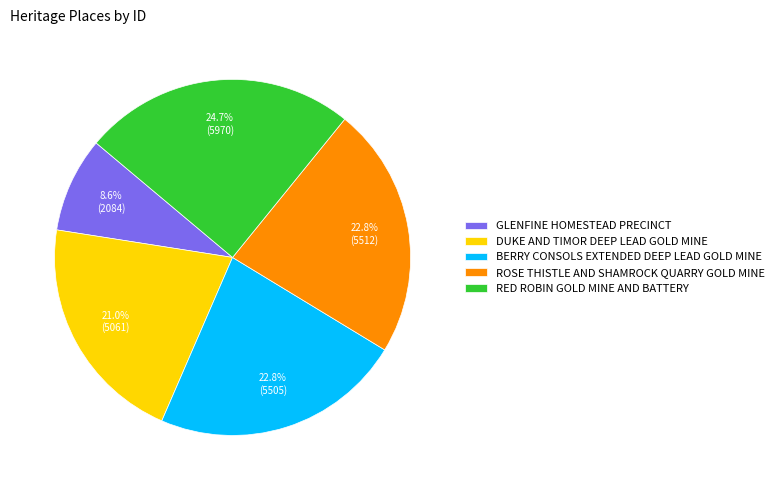

Between BERRY CONSOLS EXTENDED DEEP LEAD GOLD MINE and RED ROBIN GOLD MINE AND BATTERY, which is larger?

RED ROBIN GOLD MINE AND BATTERY